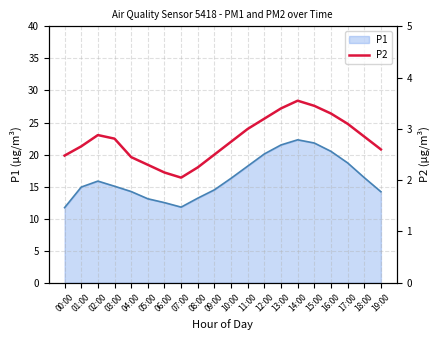

At which category does the chart reach its peak across all series?

14:00